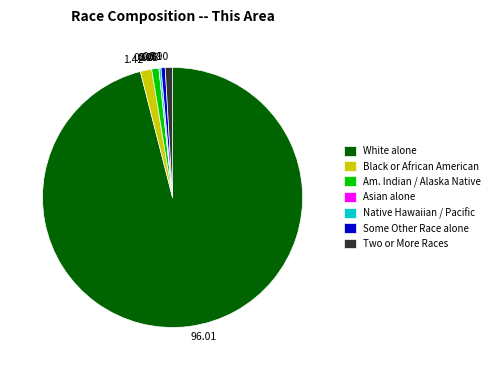

Is there a majority slice in this chart?

Yes